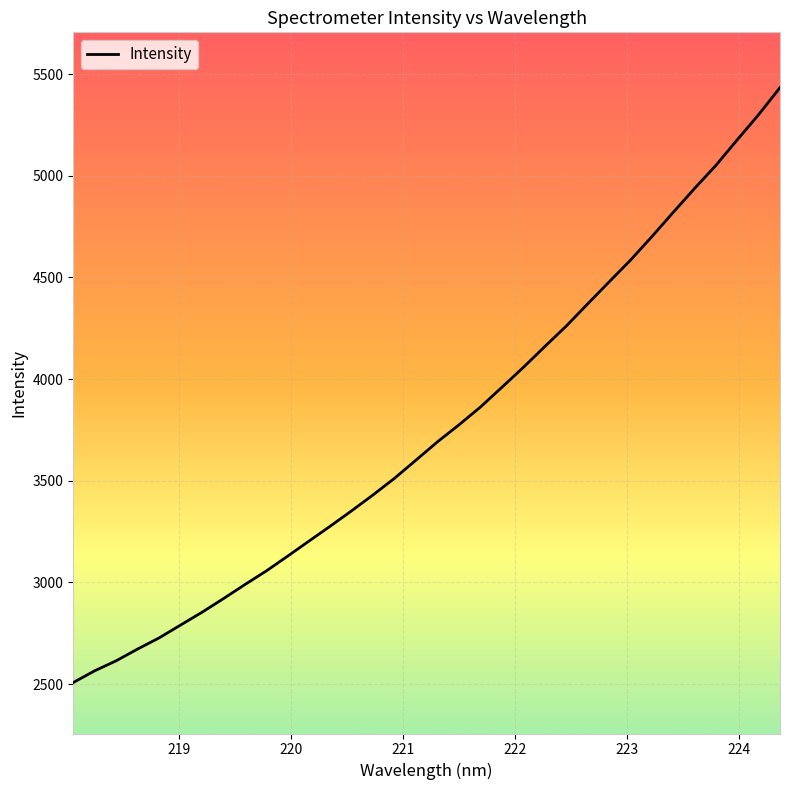

What is the difference between the maximum and minimum values?

2926.1